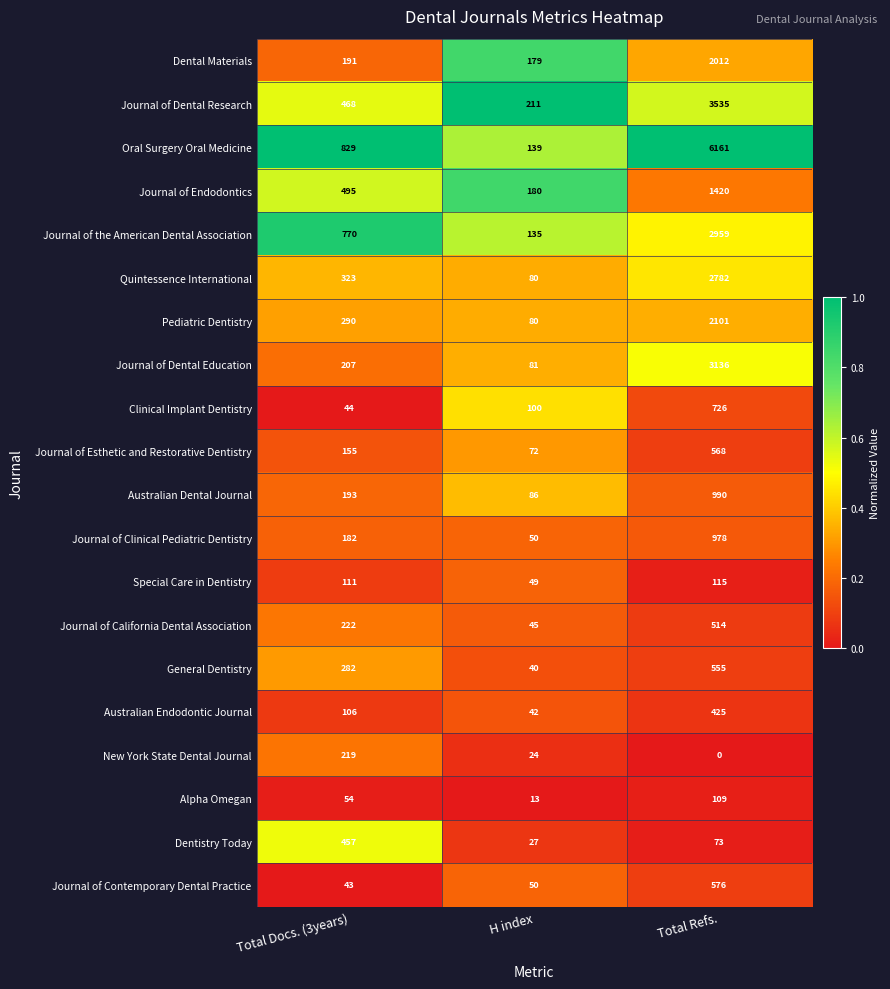

List the labels in order of Journal of Contemporary Dental Practice value, smallest first.

Total Docs. (3years), H index, Total Refs.